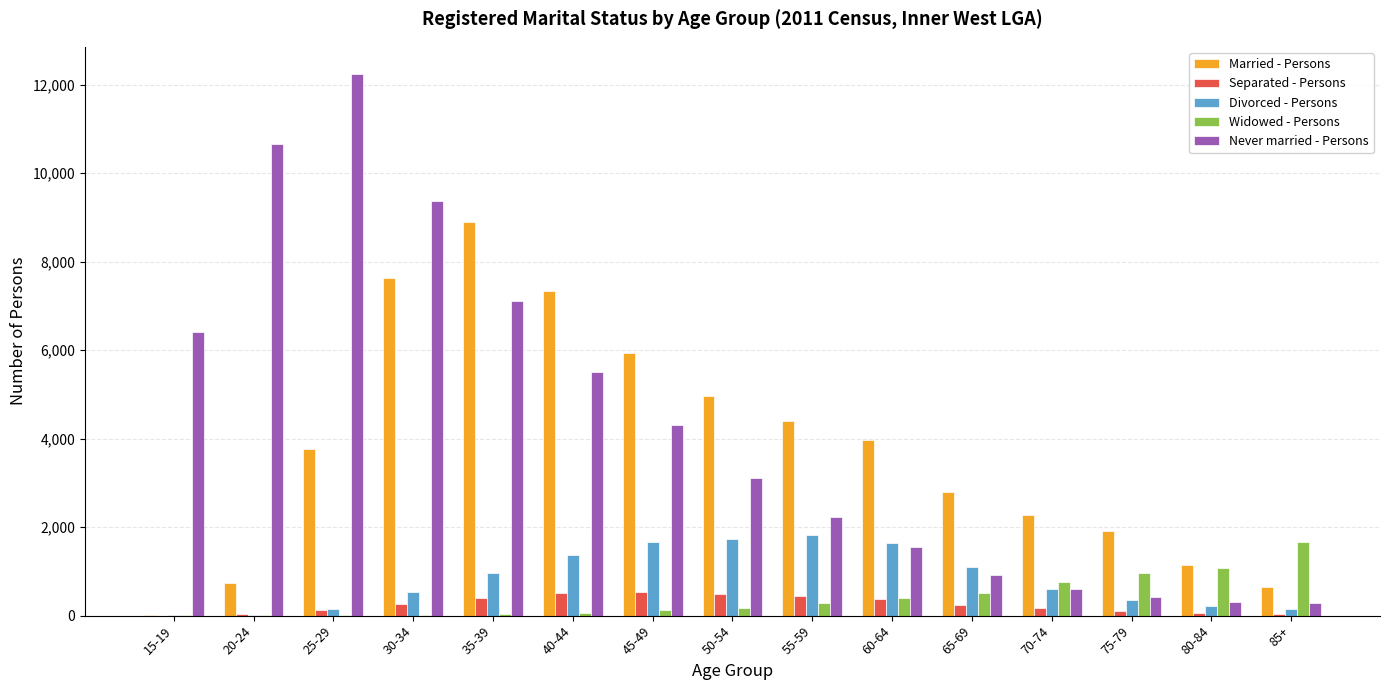

Where does the Never married - Persons series first go above 3111?

15-19